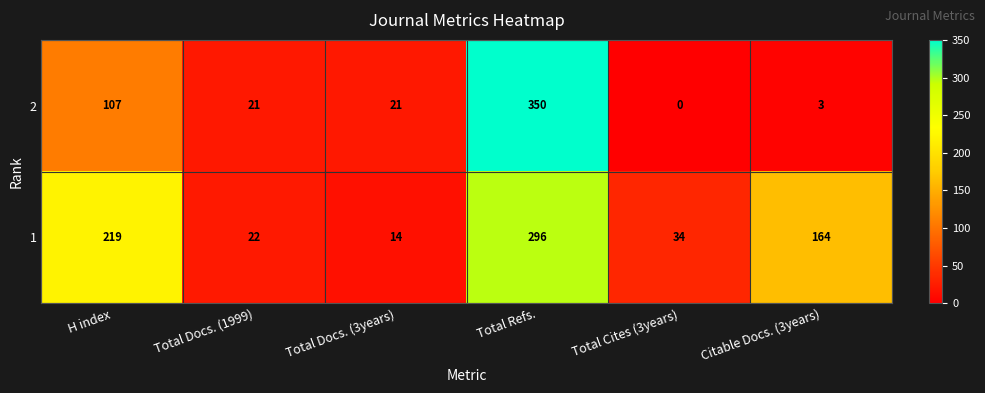

Is it true that 2 equals 30 at Total Docs. (1999)?

False